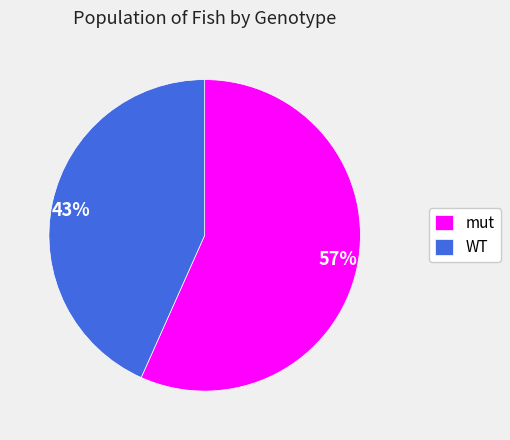

Is it true that 57% is 57% of the pie?

True